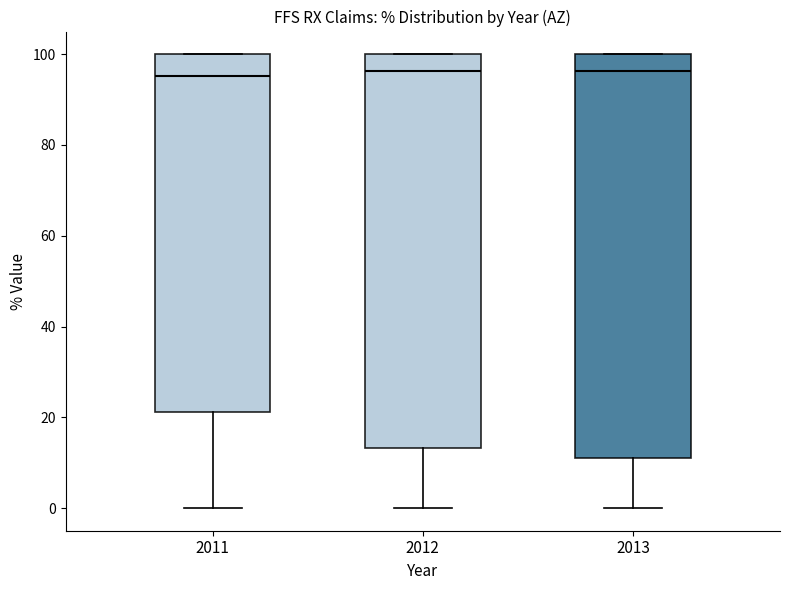

Where is the upper edge of the box at x = 2011 on the y-axis? The values are not printed on the chart, so give them approximately, as read against the axis.

100